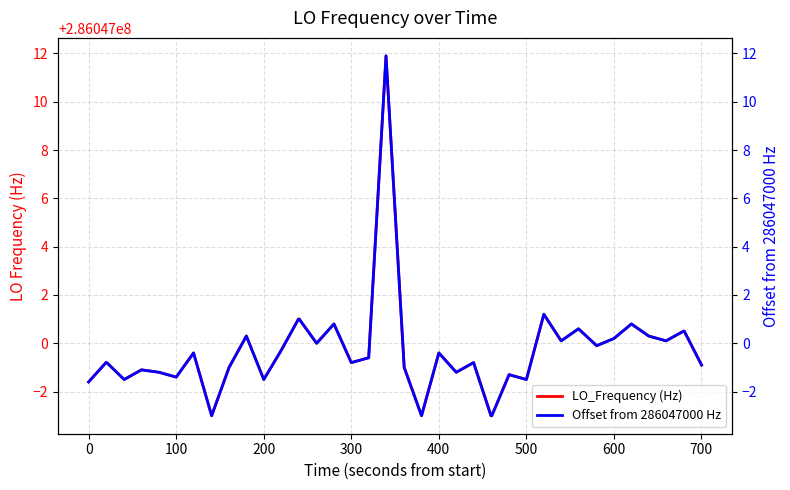

Does the chart have visible grid lines?

Yes